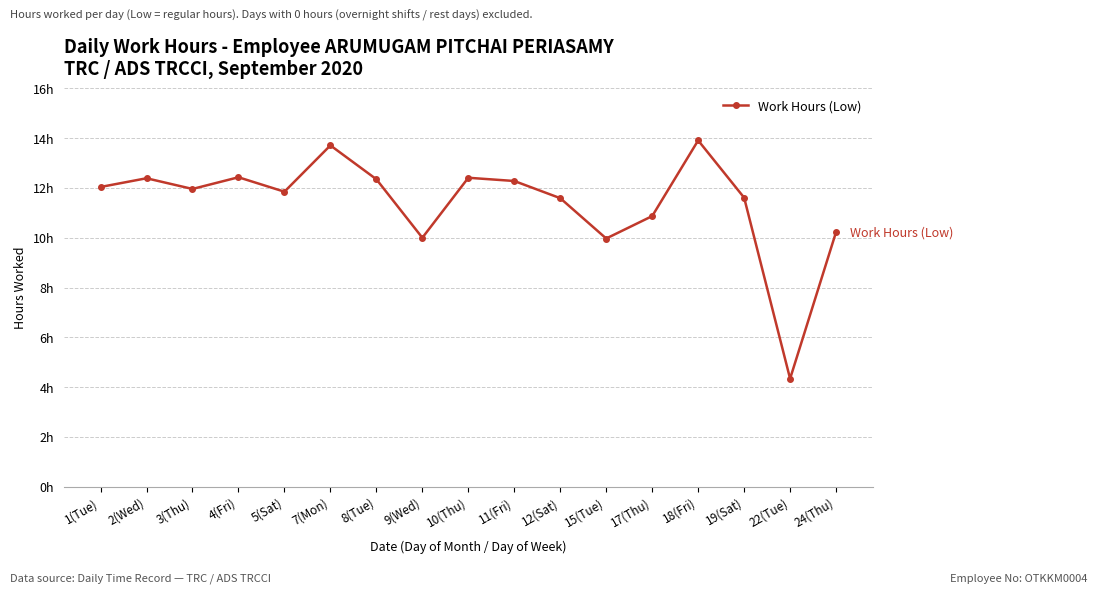

Reading left to right, what are all the values shown in this chart?

12.0	12.4	12.0	12.4	11.8	13.7	12.3	10.0	12.4	12.3	11.6	10.0	10.9	13.9	11.6	4.3	10.2